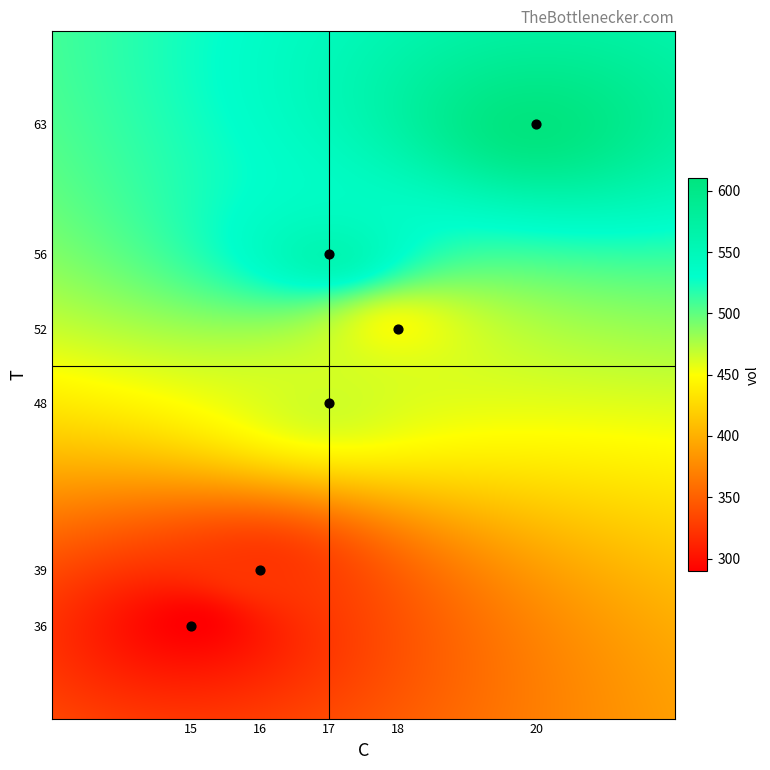

Where is vol nearest to the value 449?

T